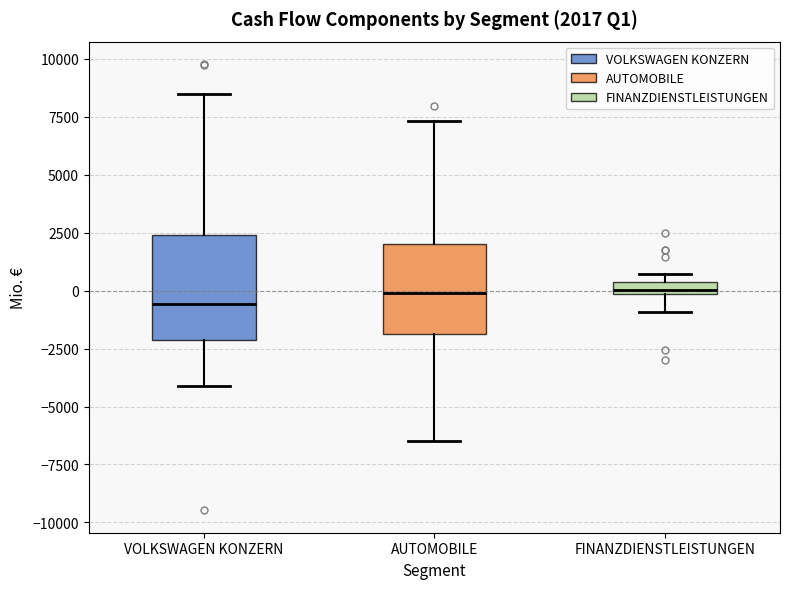

Comparing the boxes themselves (not the whiskers), which one is the tallest?

VOLKSWAGEN KONZERN